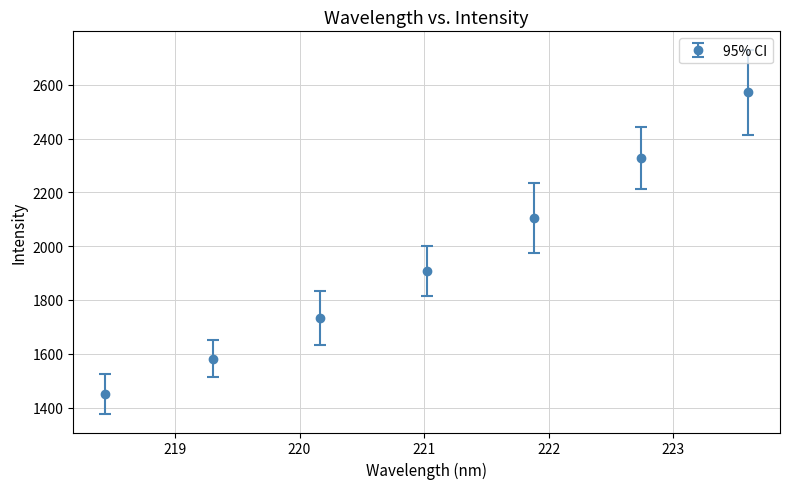

What is the average value?

1953.8